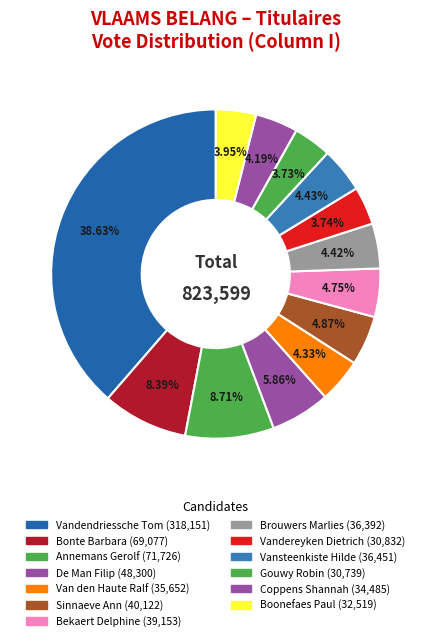

Is there a majority slice in this chart?

No